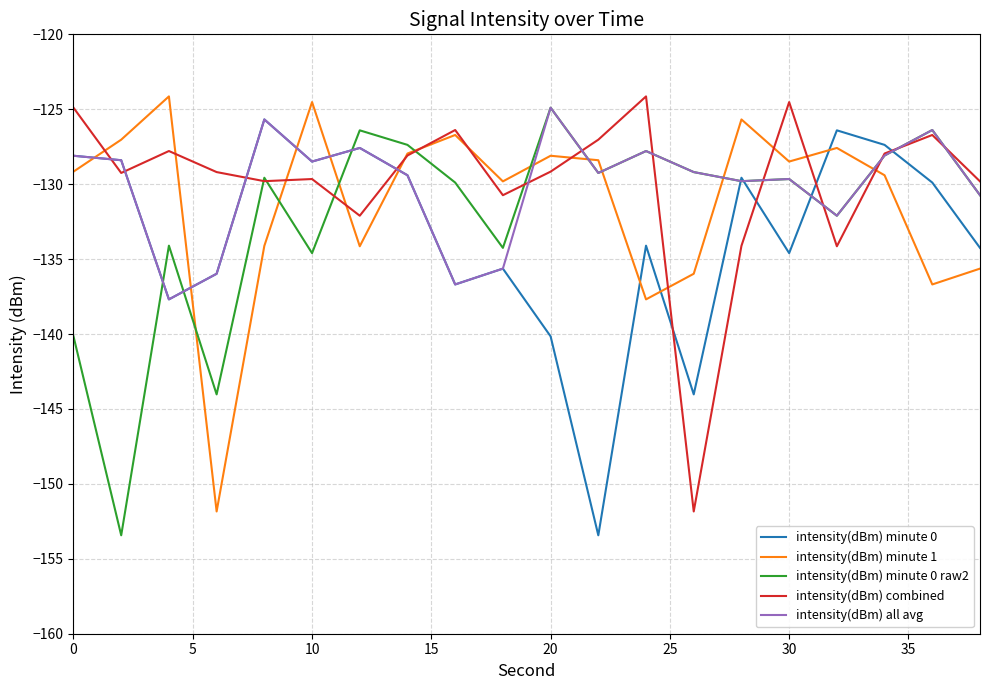

How many times do intensity(dBm) minute 1 and intensity(dBm) all avg cross each other?

10